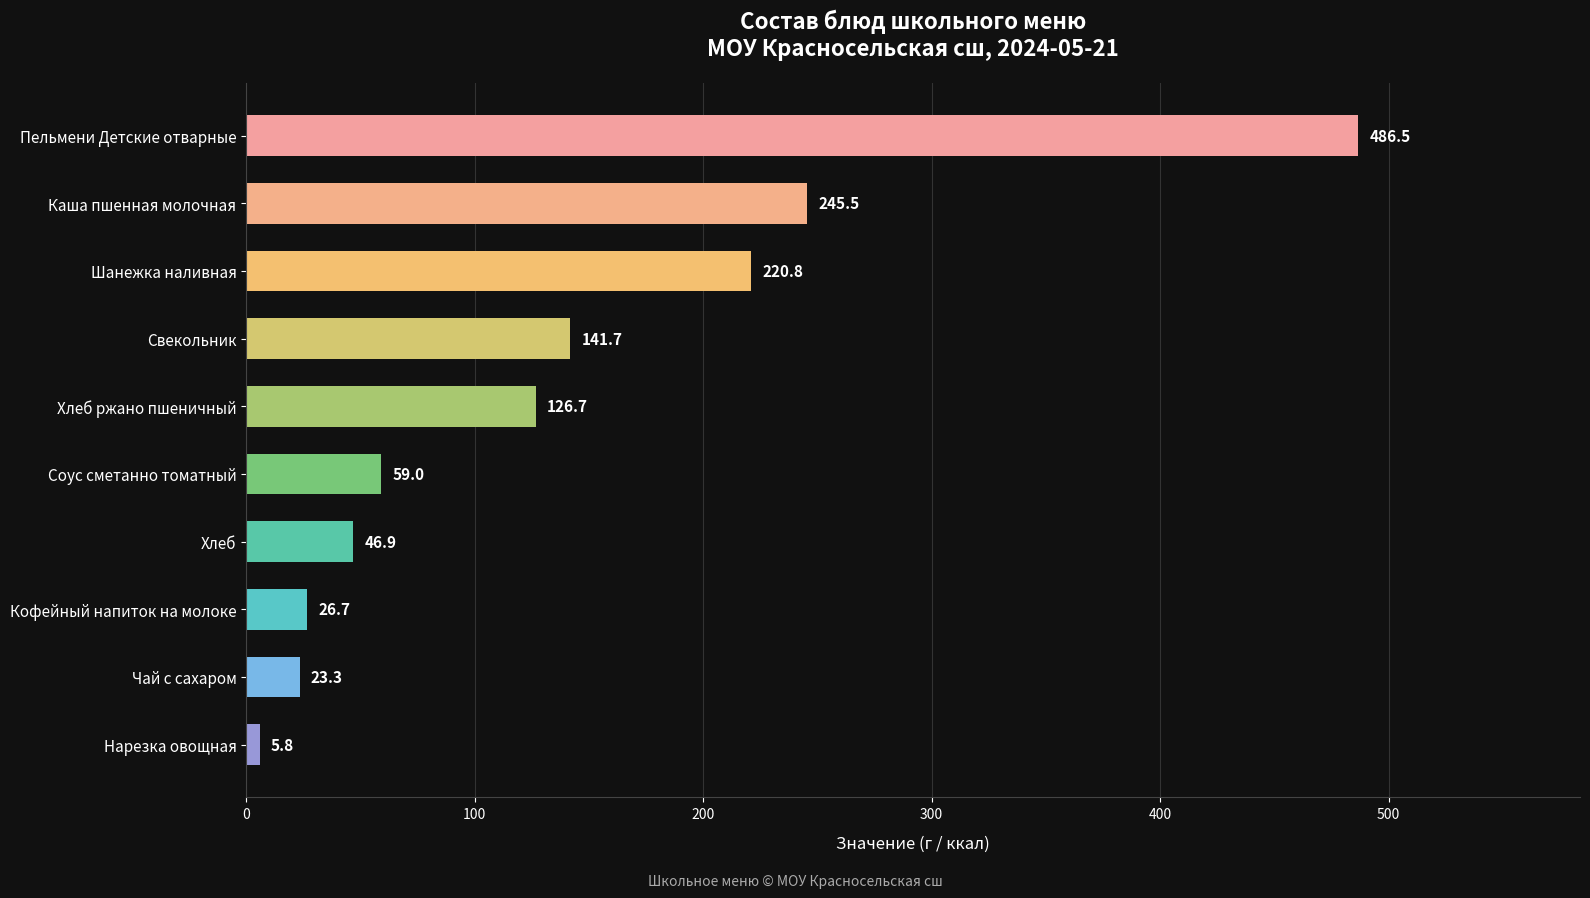

What is the label of the 1st bar from the bottom?

Нарезка овощная